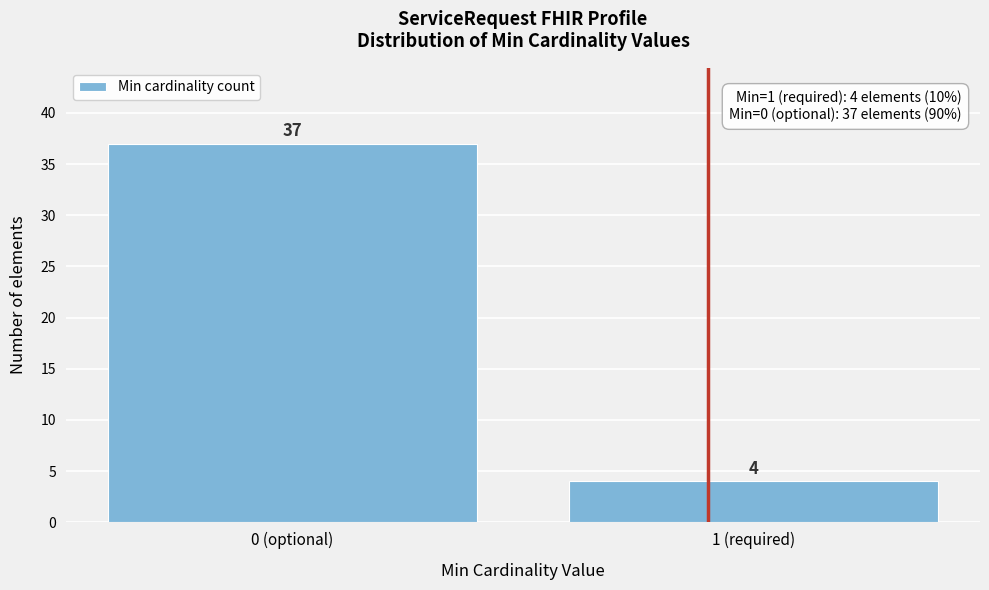

Reading right to left, list all the values displayed in this chart.

1 (required)=4	0 (optional)=37